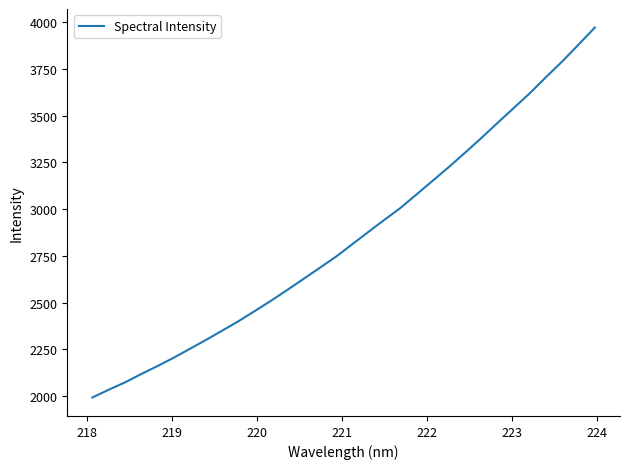

How many distinct data groups are displayed?

1